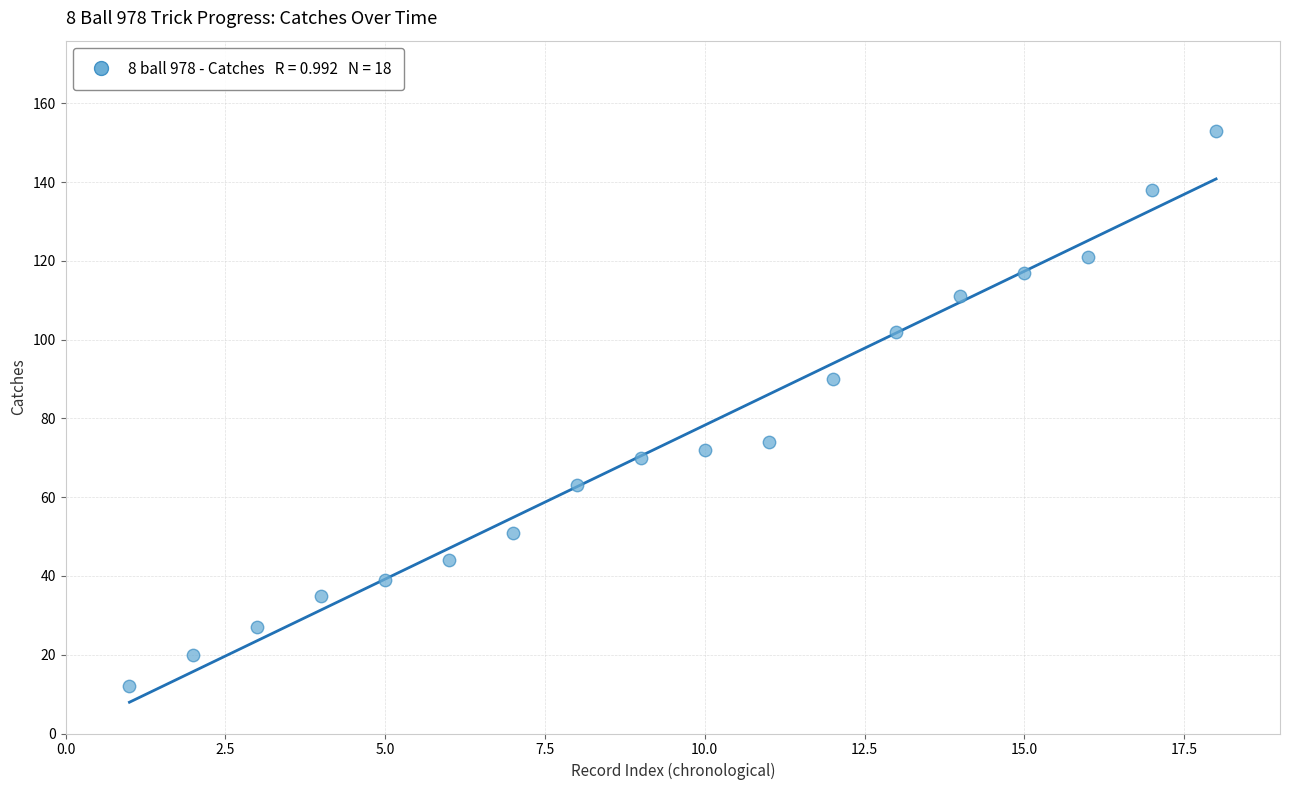

What is the range of X values (max minus min)?

17